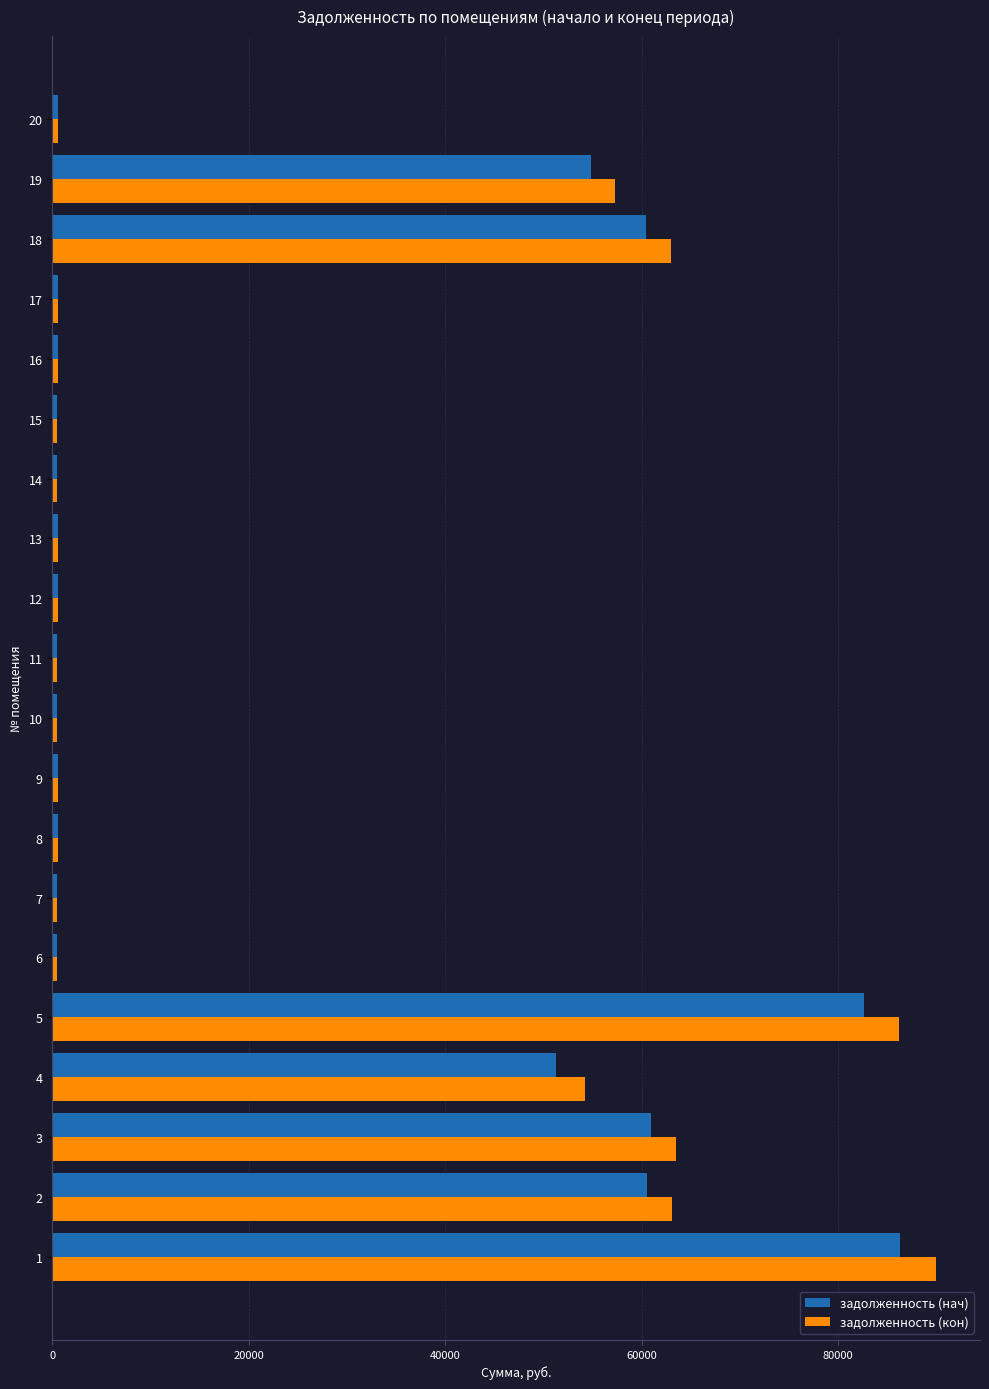

Which series has the largest total across all categories?

задолженность (кон)